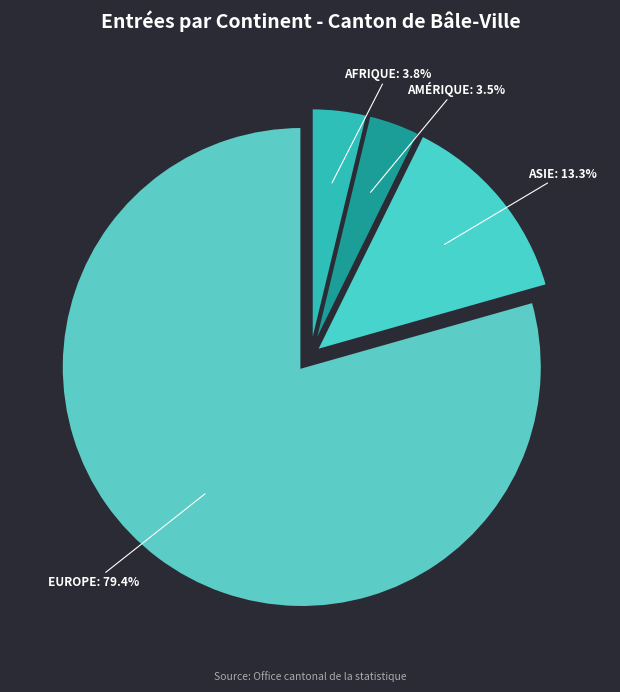

How many slices are in this pie chart?

4